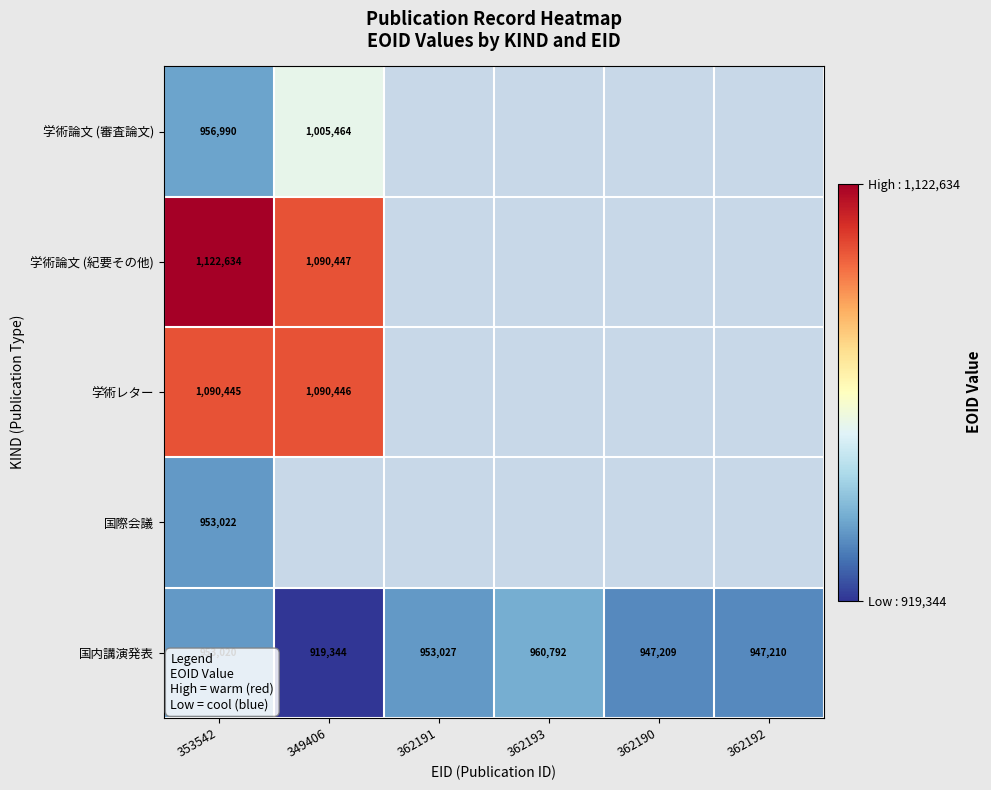

How many series are shown in this chart?

5